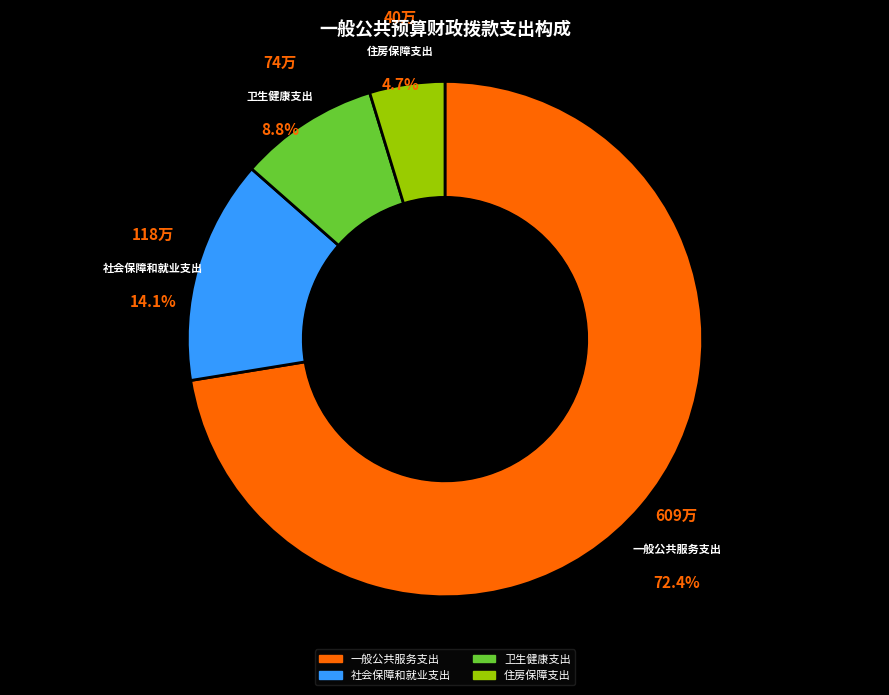

To the nearest percent, what portion does 一般公共服务支出 represent?

72%